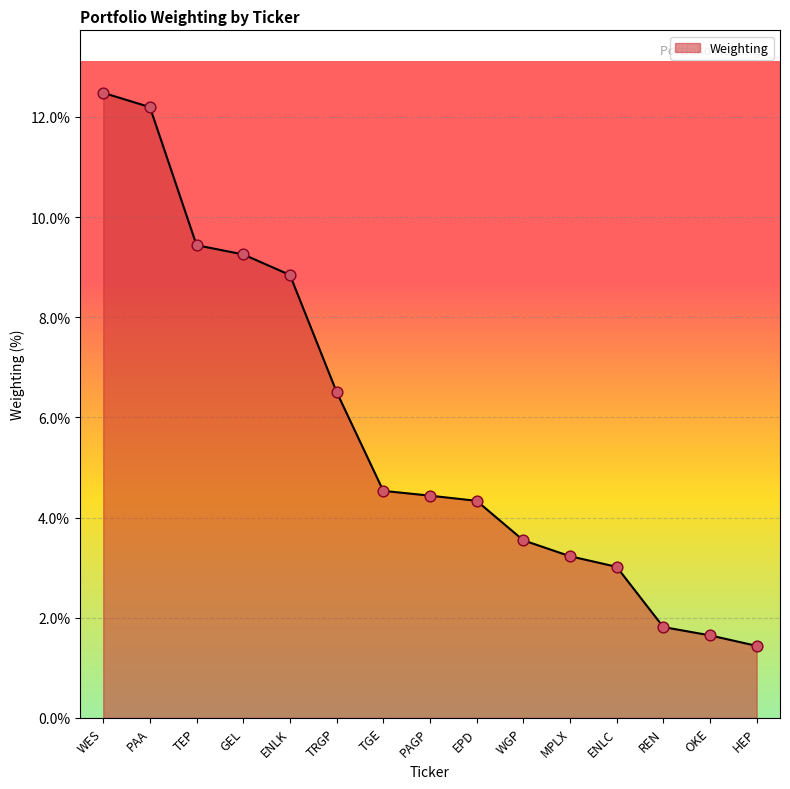

What is the change in value from WES to REN?

-10.7